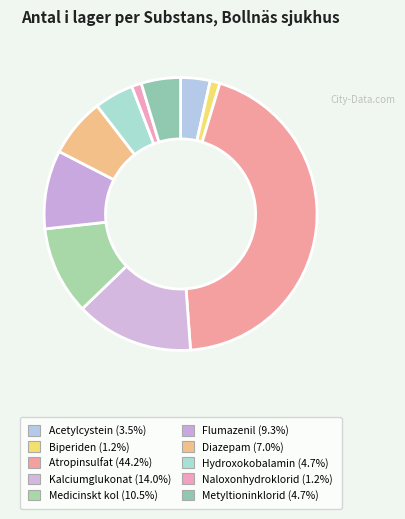

True or false: Naloxonhydroklorid accounts for 11% of the total.

False